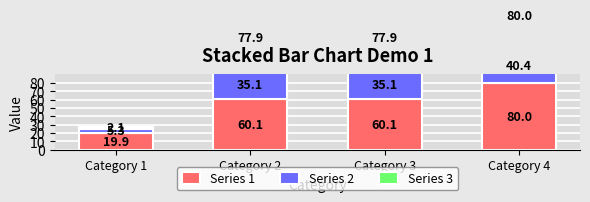

Reading left to right, what are all the values shown in this chart?

Series 1: 19.9	60.1	60.1	80.0
Series 2: 5.3	35.1	35.1	40.4
Series 3: 2.1	77.9	77.9	80.0